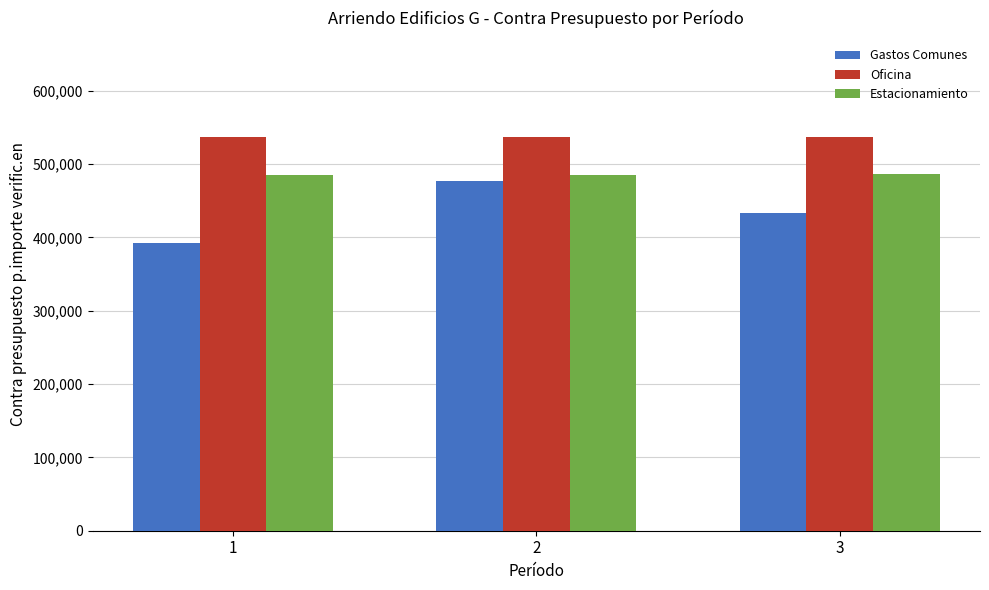

Which series has the widest spread of values?

Gastos Comunes